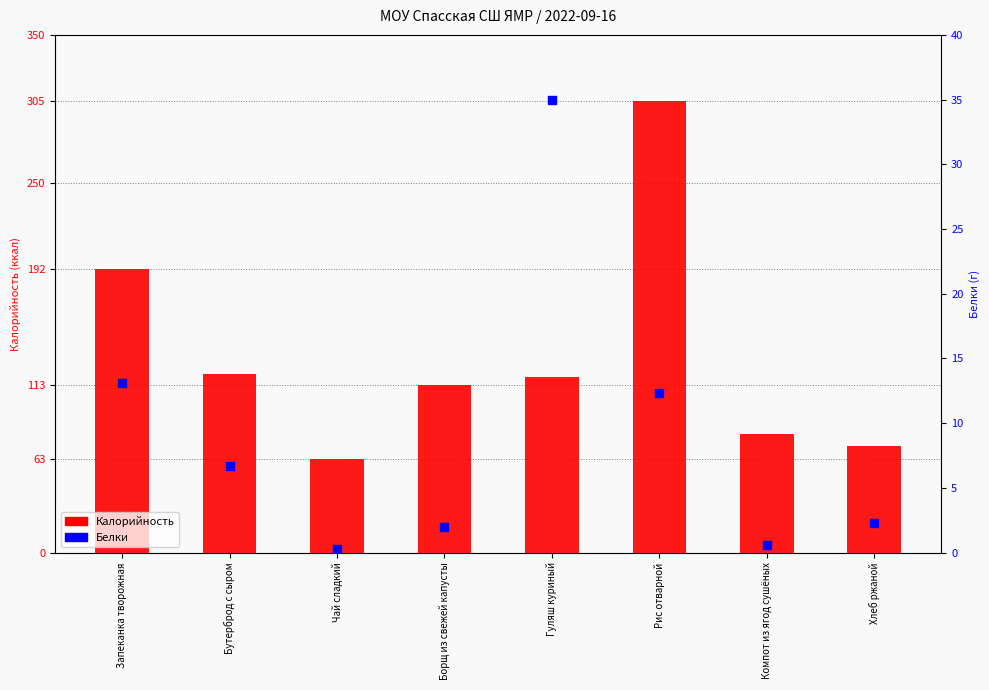

Which series has the largest Y range (max minus min)?

Калорийность